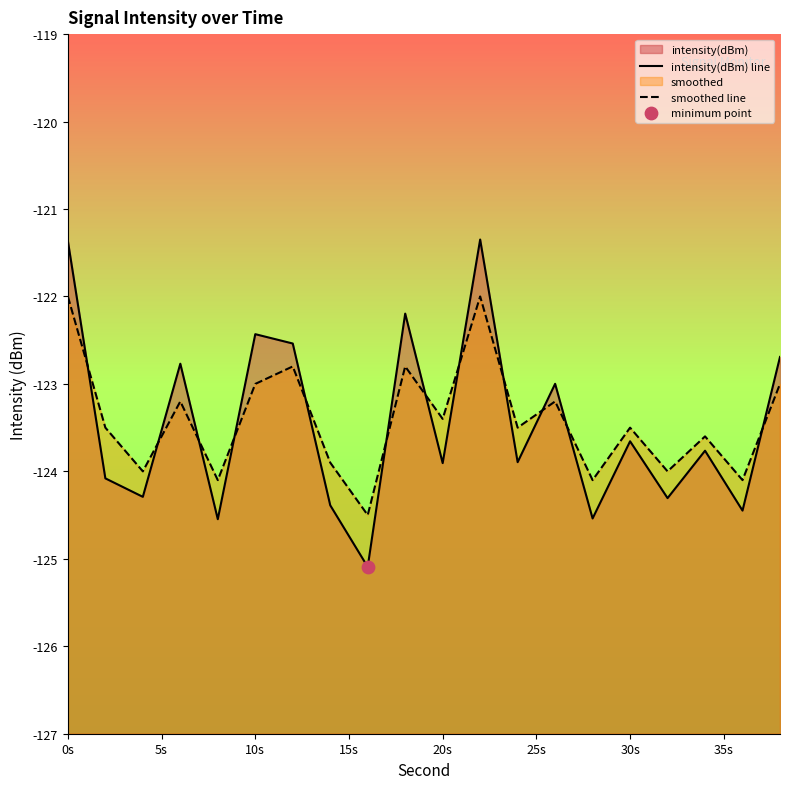

Which series has the widest spread of Y values?

intensity(dBm) line